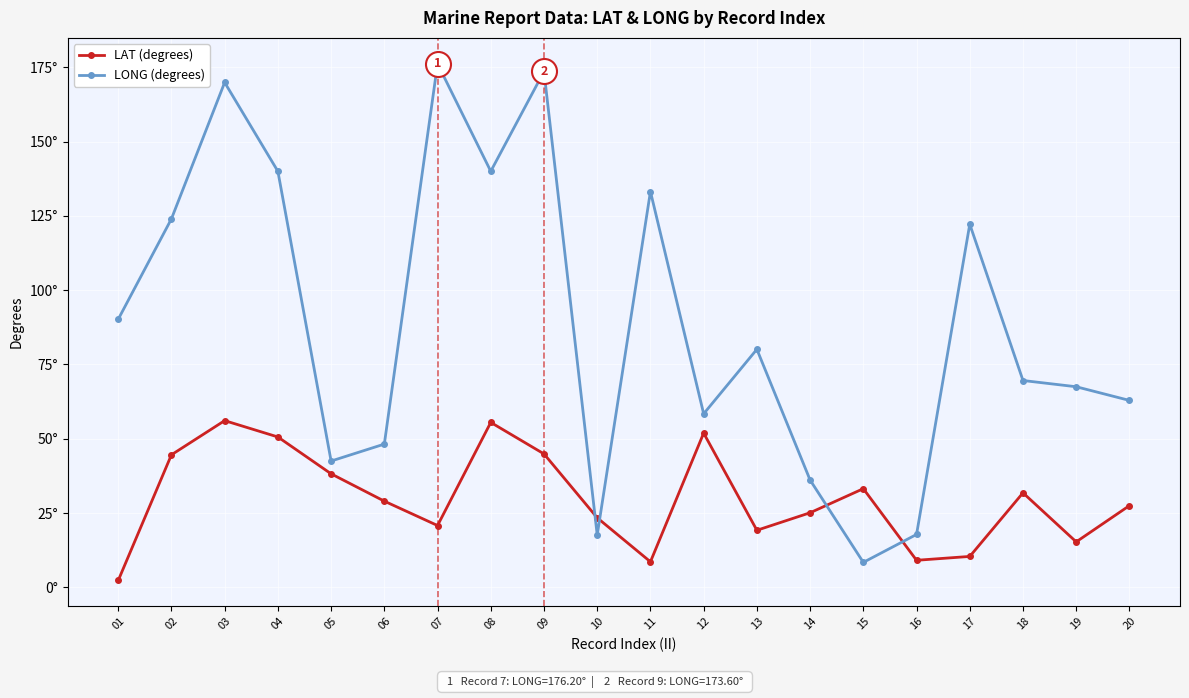

What are all the series names shown in the legend?

LAT (degrees), LONG (degrees)